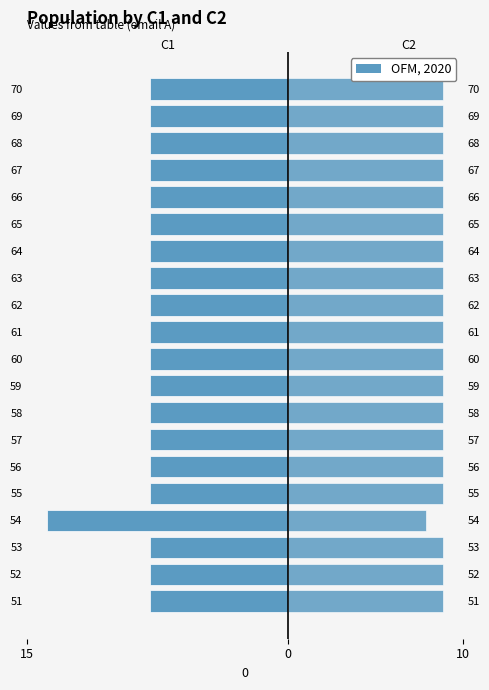

At how many categories does at least one series exceed -1?

20